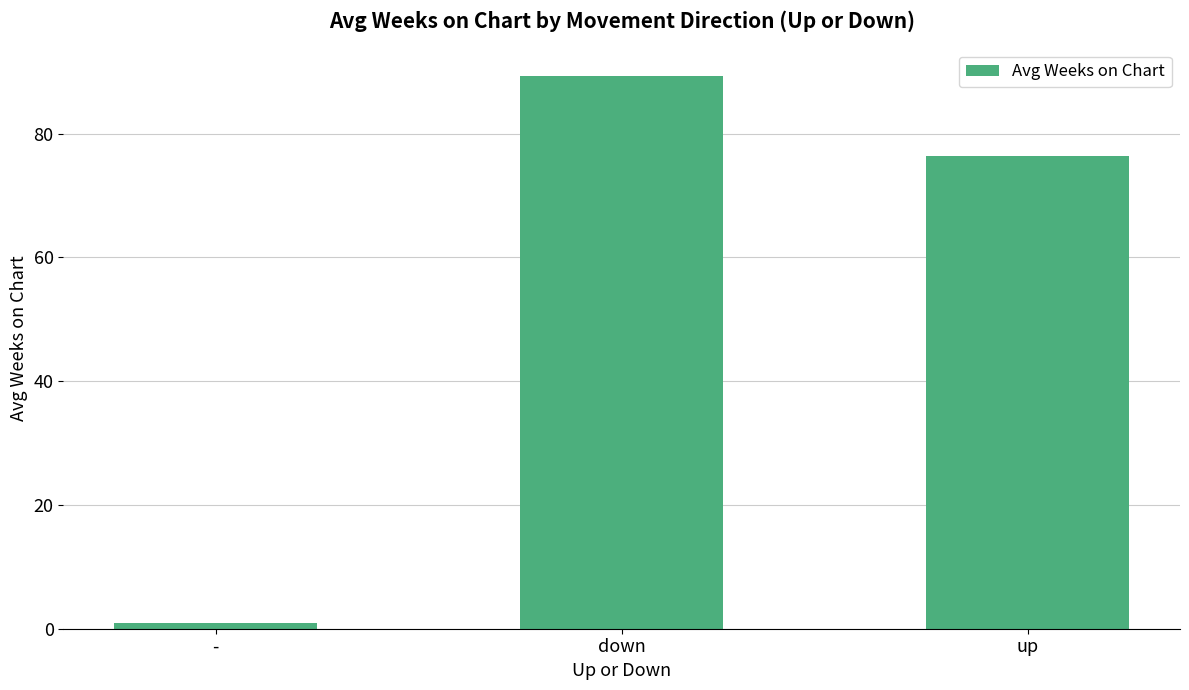

What is the label of the 1st bar from the left?

-